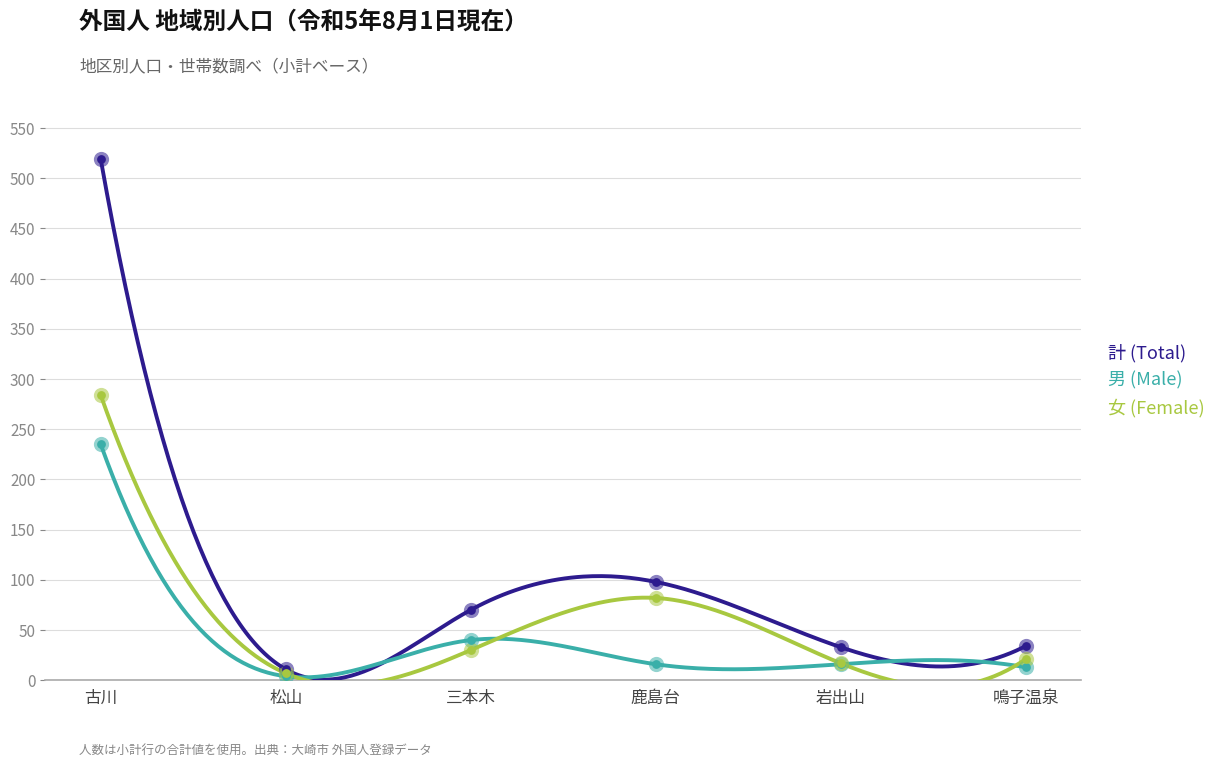

At which category is the sum across all series the highest?

古川